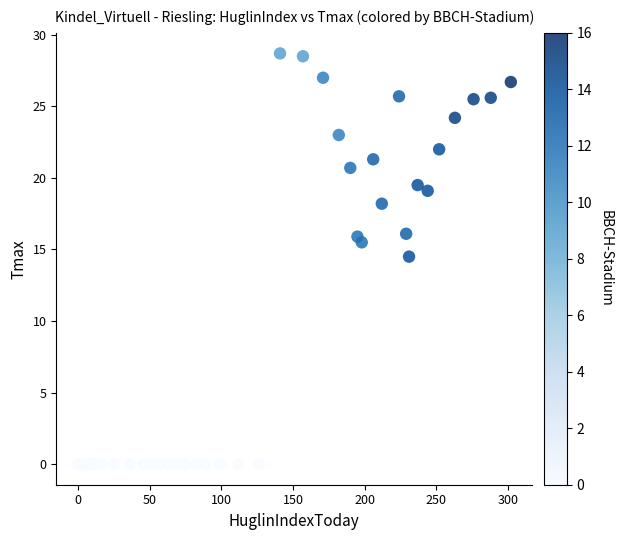

What Y value in the scatter plot is closest to 14?

14.5